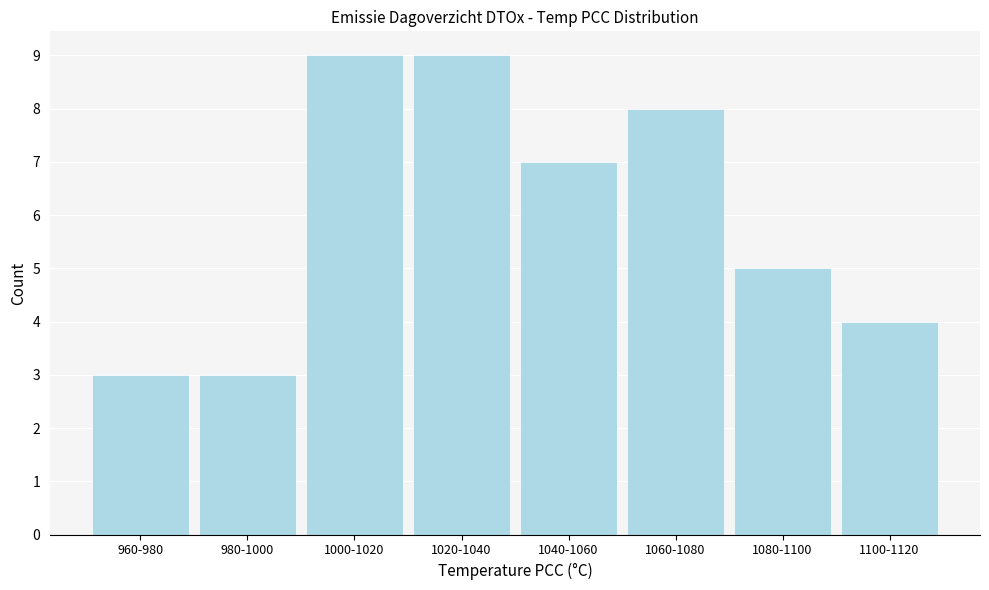

Reading left to right, extract all data points from this chart.

960-980=3	980-1000=3	1000-1020=9	1020-1040=9	1040-1060=7	1060-1080=8	1080-1100=5	1100-1120=4